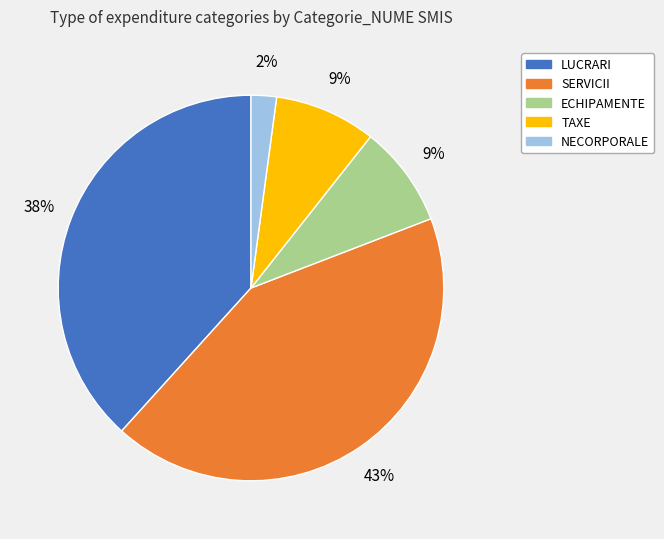

Is there any slice that represents more than half of the pie?

No